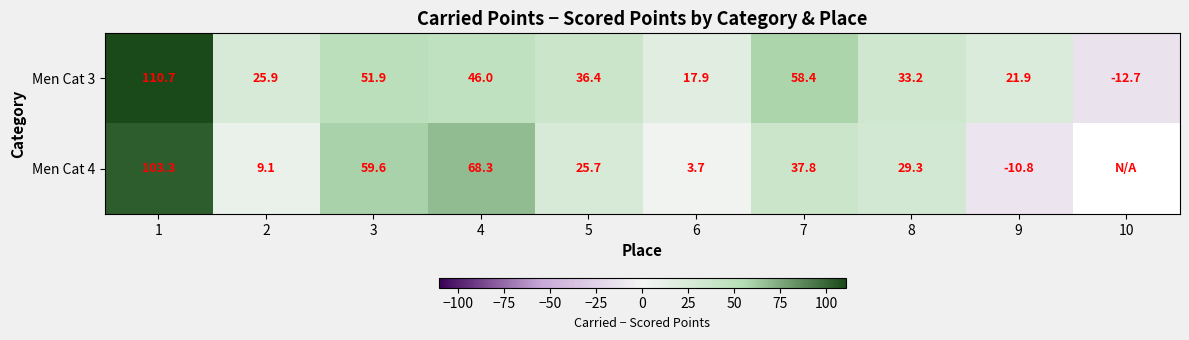

The Men Cat 4 series shows -17.6 at 9. True or false?

False